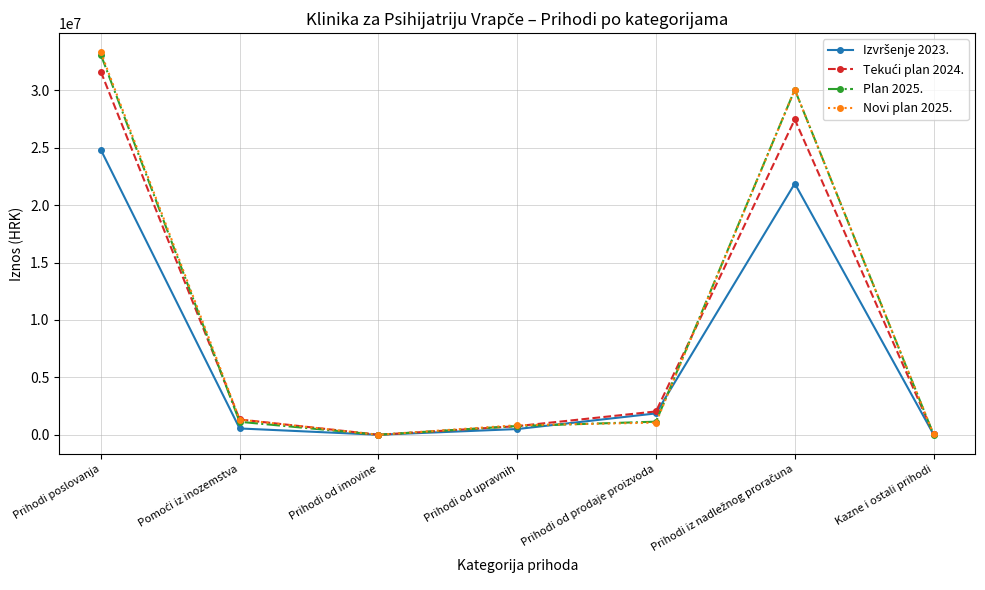

What is the value of the Plan 2025. point at the 4th from the left?

760000.0